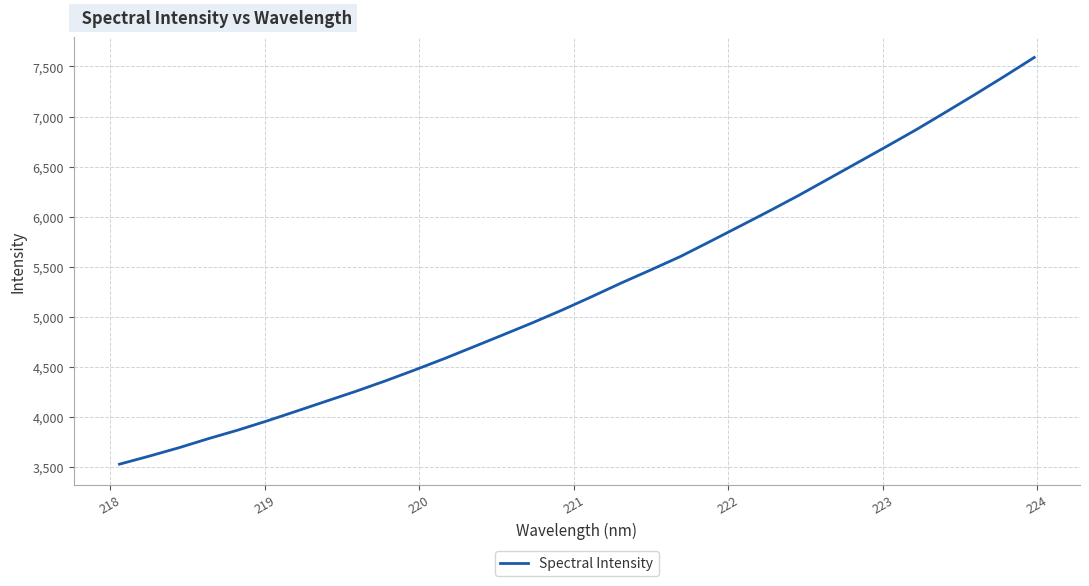

What is the maximum value shown in the chart?

7590.2